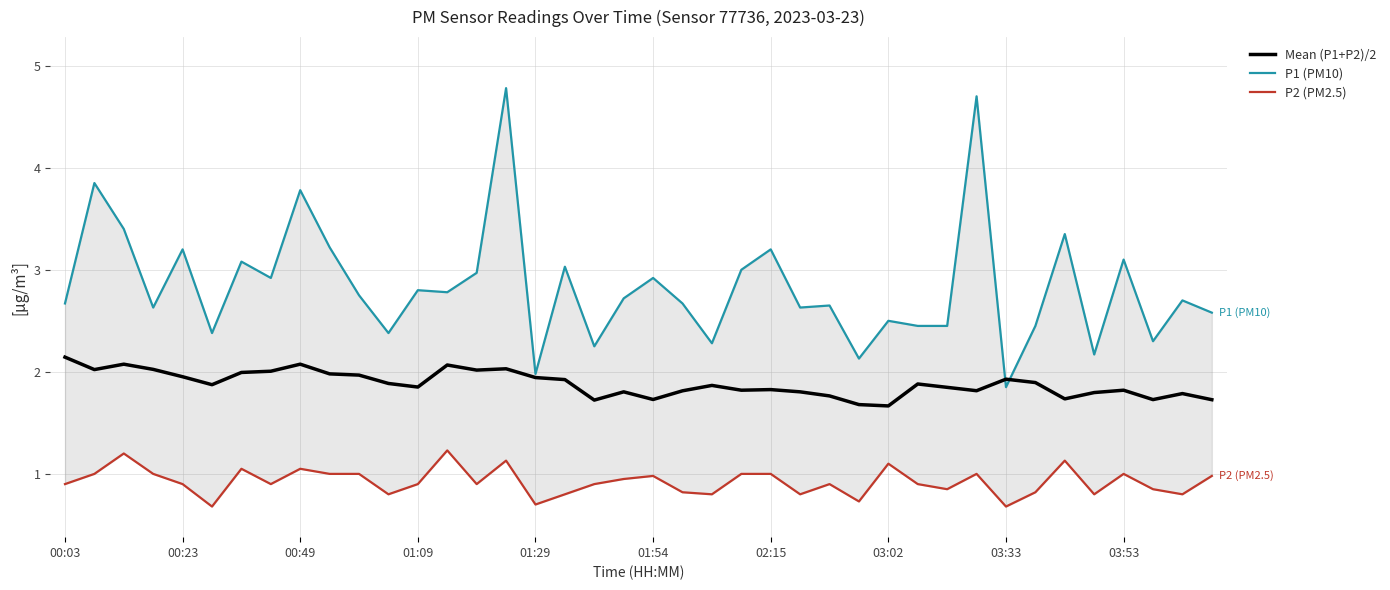

What is the difference between the second highest and minimum values in the P2 (PM2.5) series?

0.5